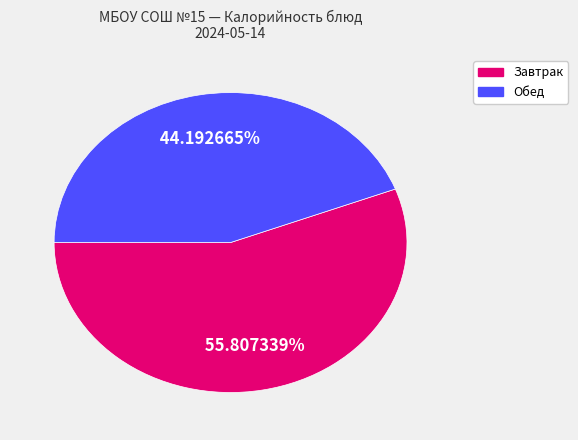

To the nearest percent, what is the average slice percentage?

50%